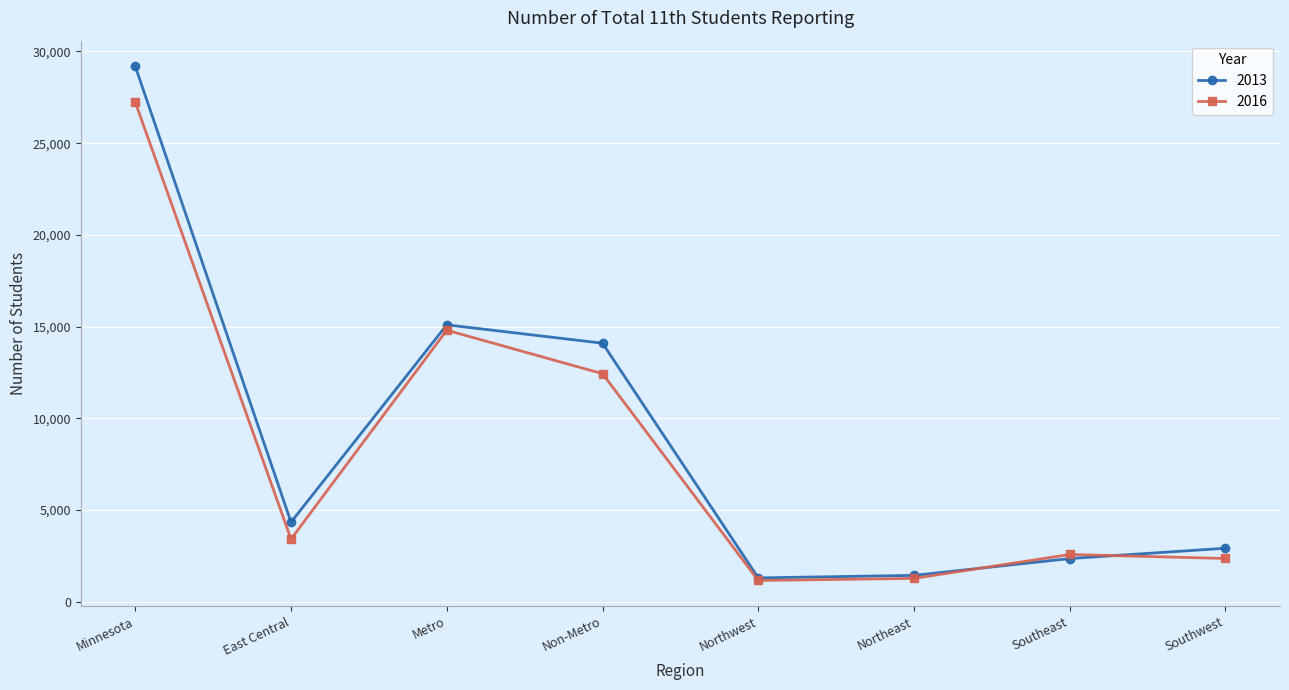

What is the spread (max minus min) of values at Minnesota?

1956